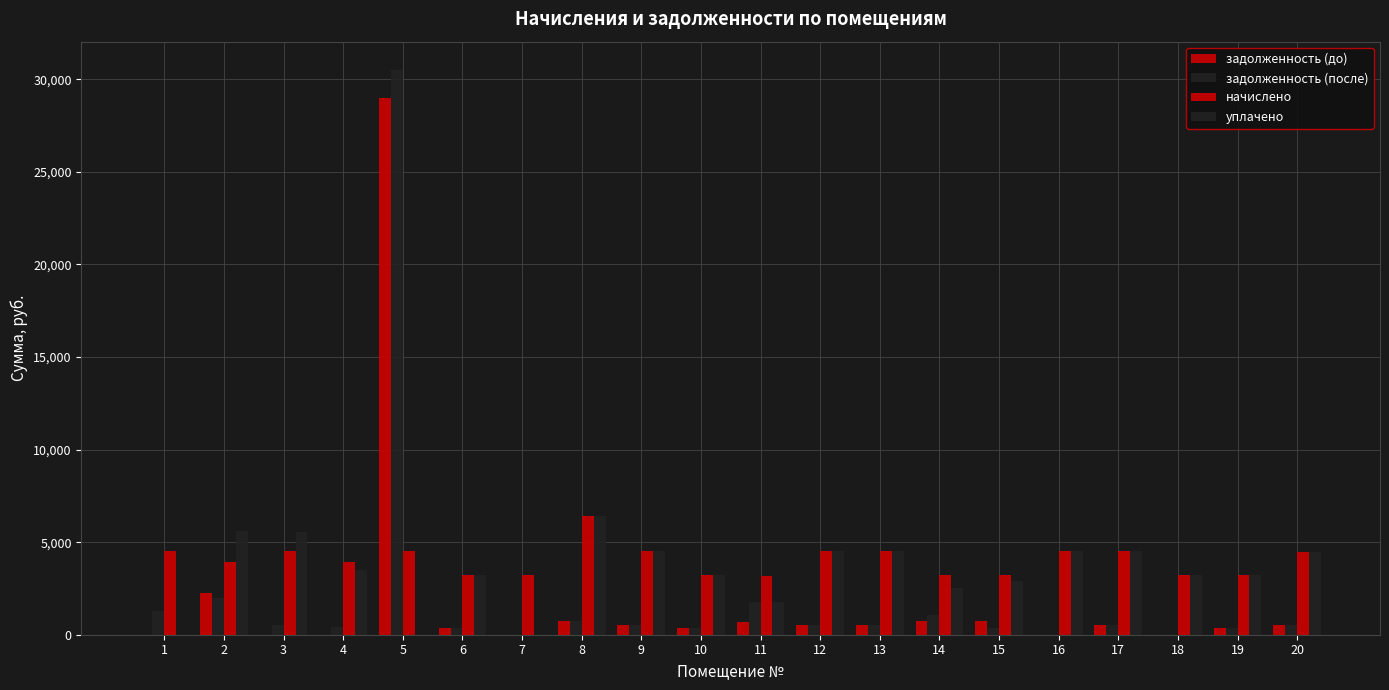

At which label does начислено first exceed 4486?

1